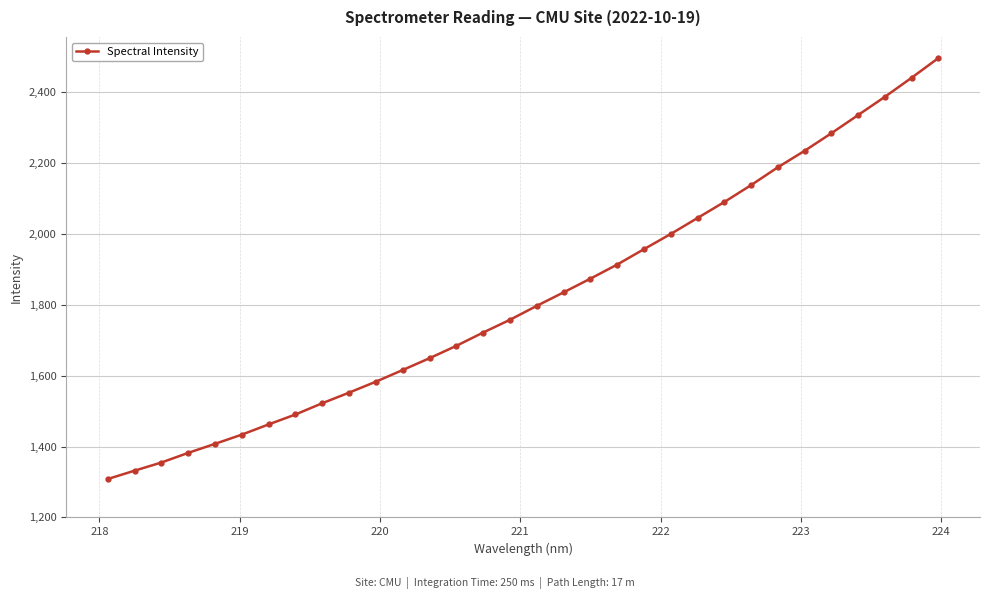

What is the greatest value displayed?

2496.6